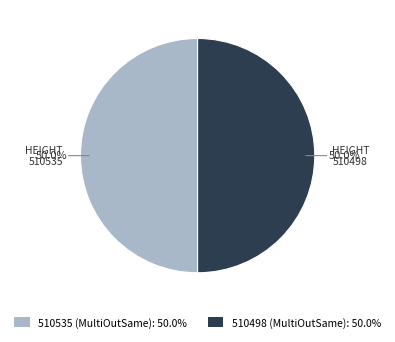

What is the ratio of the value at 510535 to the value at 510498?

1.0